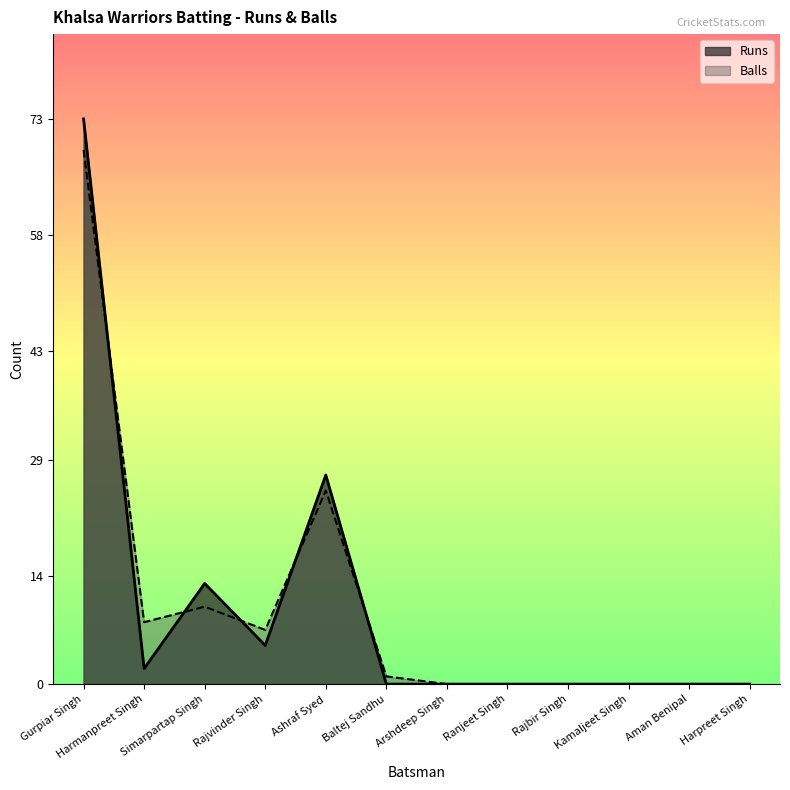

What position from the left is Ashraf Syed?

5